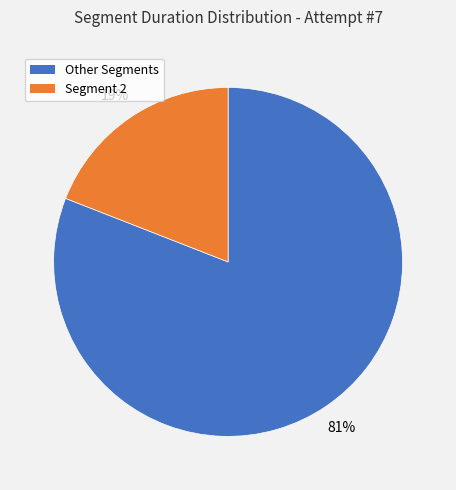

To the nearest percent, what is the average slice percentage?

50%